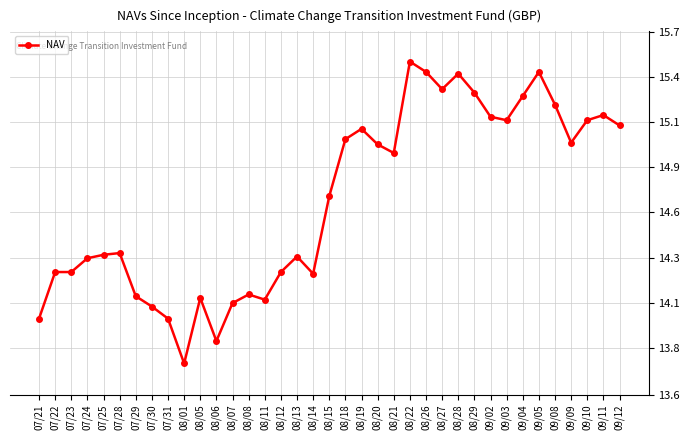

Is this an area chart (filled region under the line)?

No